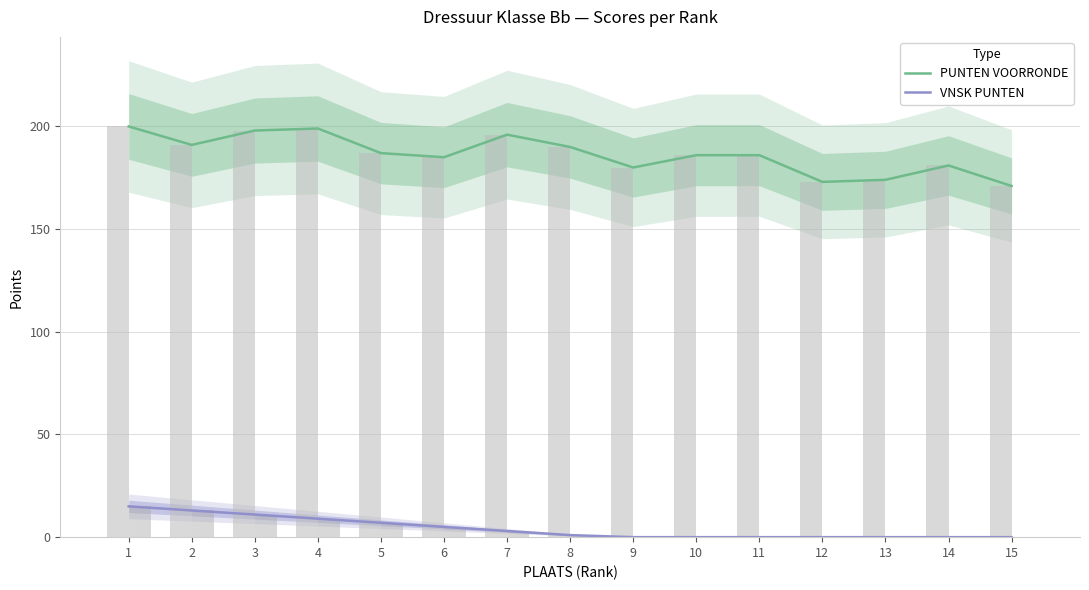

Reading left to right, transcribe all the data shown in this chart.

PUNTEN VOORRONDE: 1=200	2=191	3=198	4=199	5=187	6=185	7=196	8=190	9=180	10=186	11=186	12=173	13=174	14=181	15=171
VNSK PUNTEN: 1=15	2=13	3=11	4=9	5=7	6=5	7=3	8=1	9=0	10=0	11=0	12=0	13=0	14=0	15=0